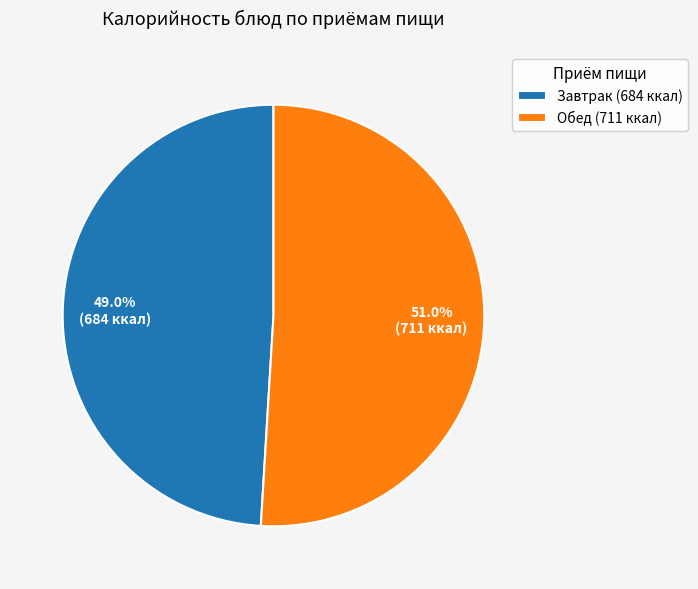

What is the majority slice?

Обед (711 ккал)